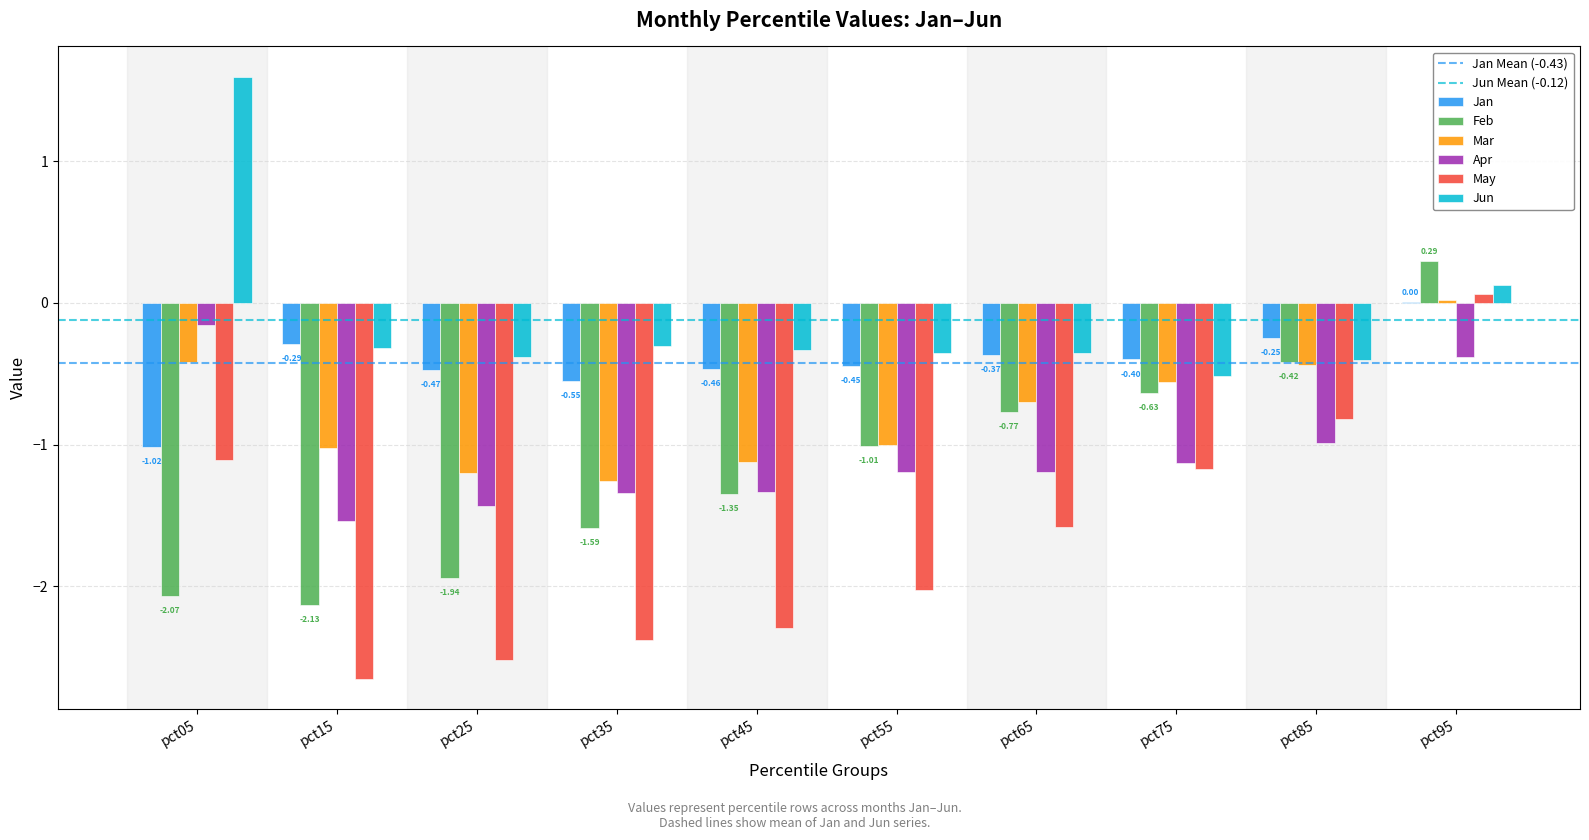

At which category is the sum across all series the highest?

pct95